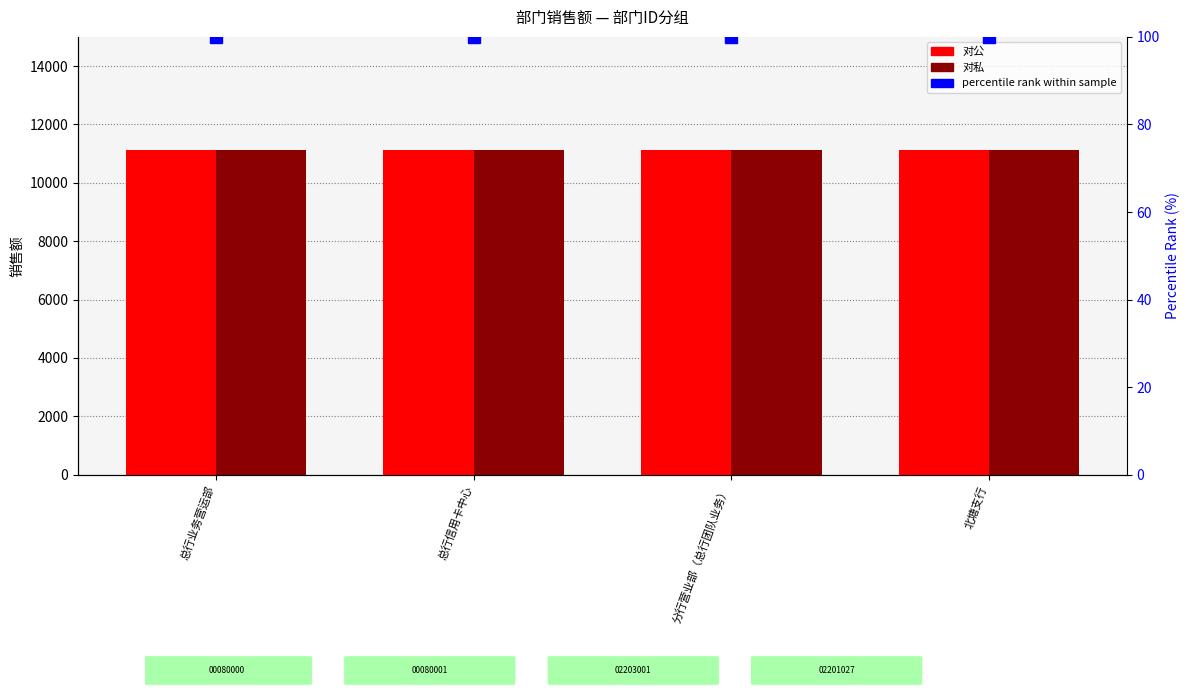

Reading right to left, list all the values displayed in this chart.

对公: 北塘支行=11111	分行营业部（总行团队业务）=11111	总行信用卡中心=11111	总行业务营运部=11111
对私: 北塘支行=11111	分行营业部（总行团队业务）=11111	总行信用卡中心=11111	总行业务营运部=11111
percentile rank: 北塘支行=100	分行营业部（总行团队业务）=100	总行信用卡中心=100	总行业务营运部=100